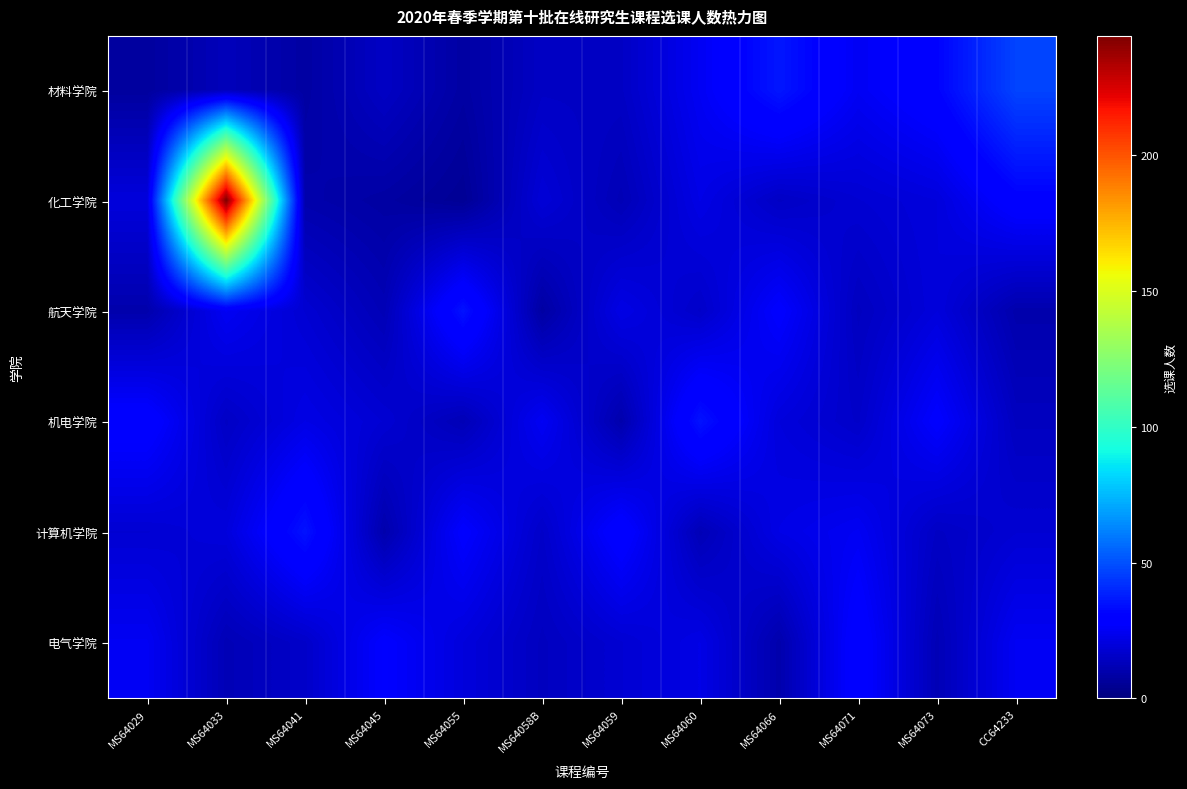

Between MS64066 and MS64071, which series saw the biggest shift?

电气学院